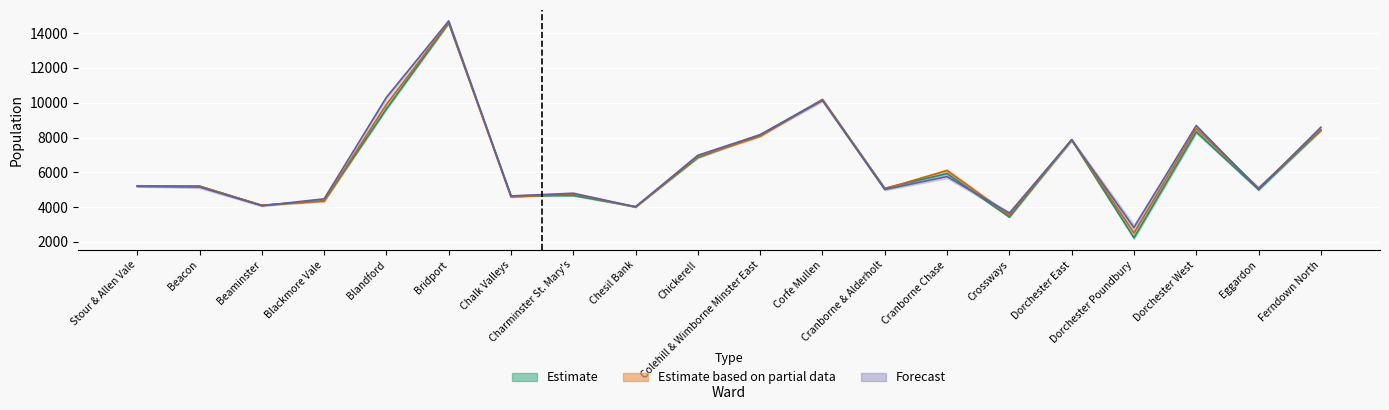

At how many categories does at least one series exceed 8363?

5